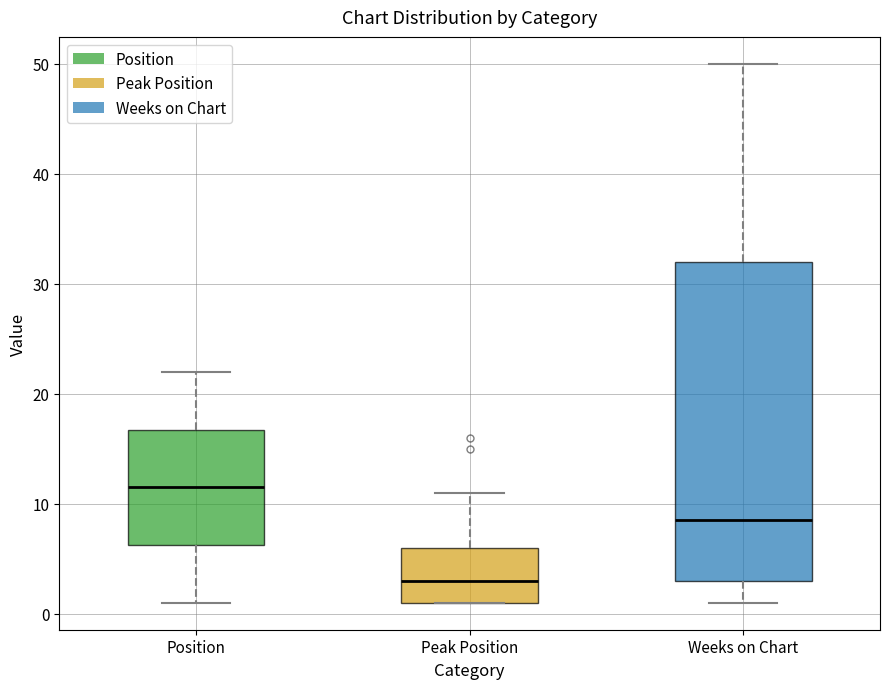

Where does the median line of the box for Weeks on Chart sit on the y-axis? The values are not printed on the chart, so give them approximately, as read against the axis.

9